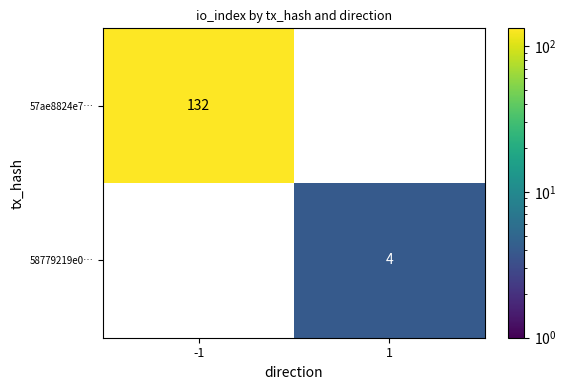

What is the maximum value for 58779219e0…?

4